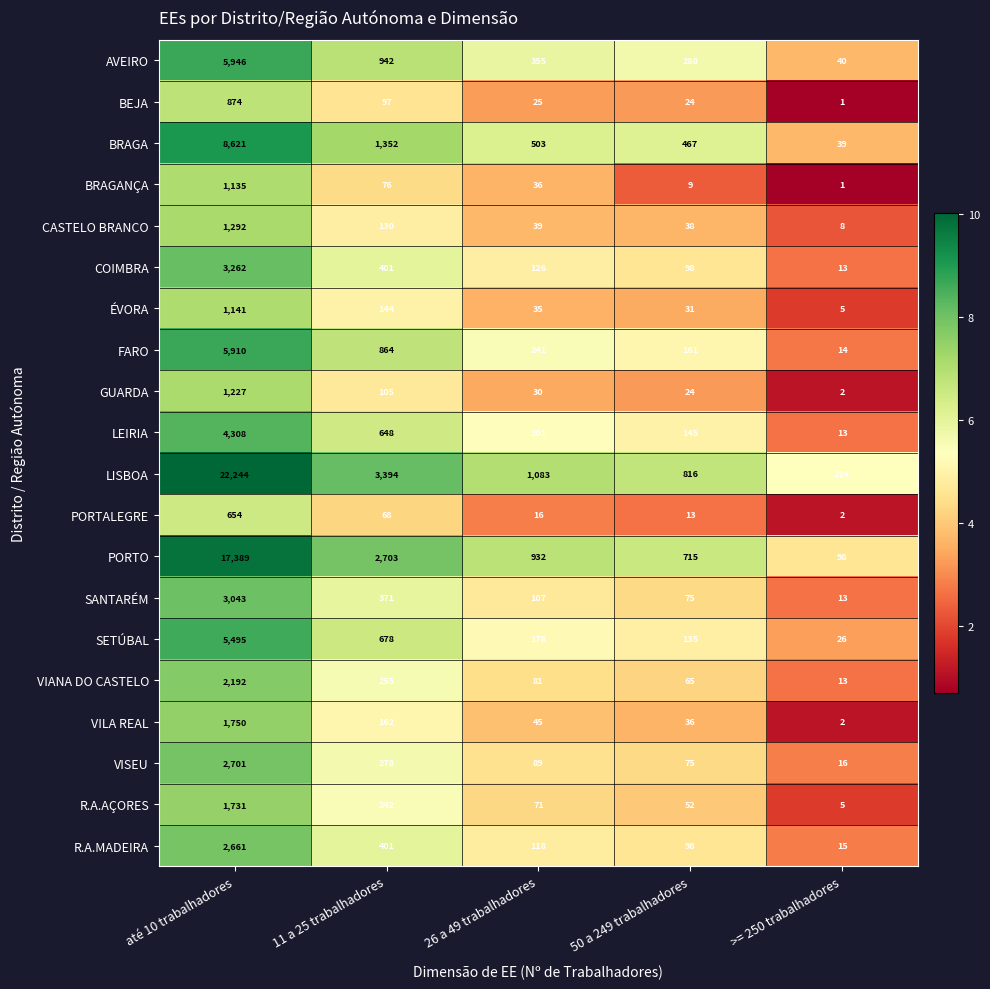

At which label is SETÚBAL closest to 2760?

11 a 25 trabalhadores